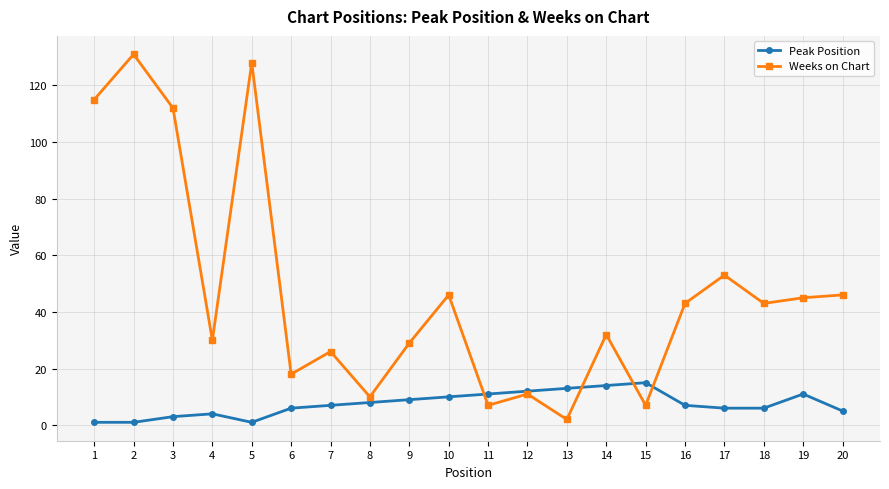

Rank the series by their average value, from lowest to highest.

Peak Position, Weeks on Chart